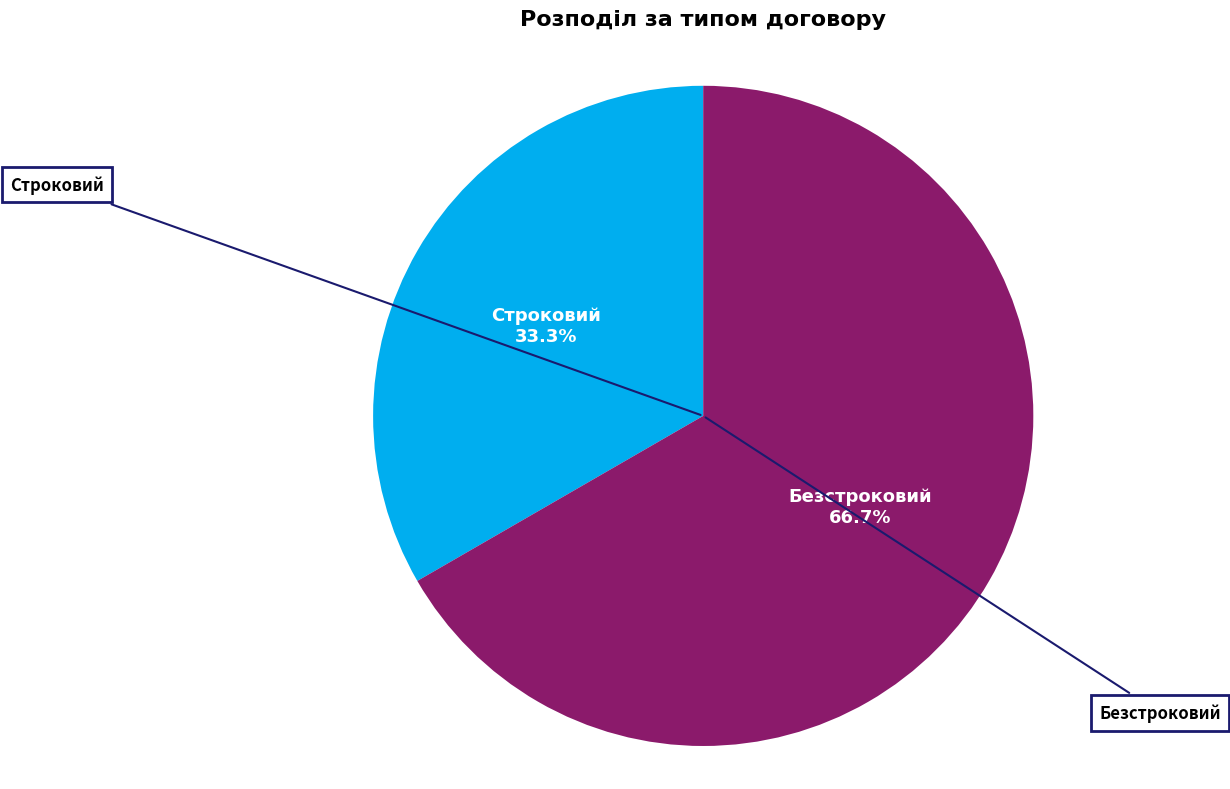

Is there a majority slice in this chart?

Yes